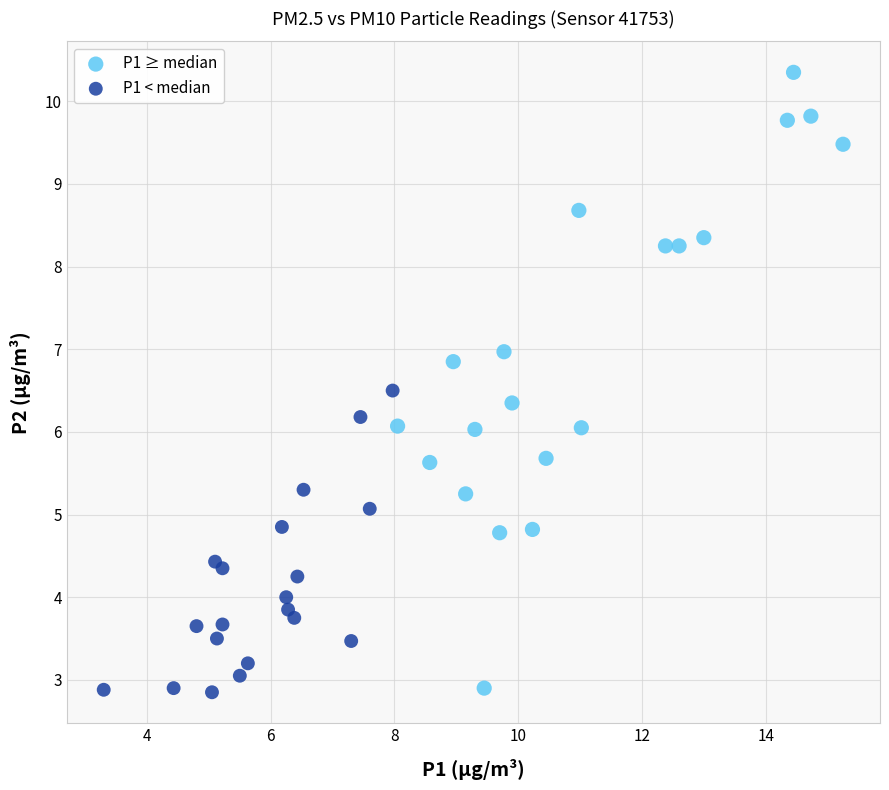

What are all the series names shown in the legend?

P1 ≥ median, P1 < median